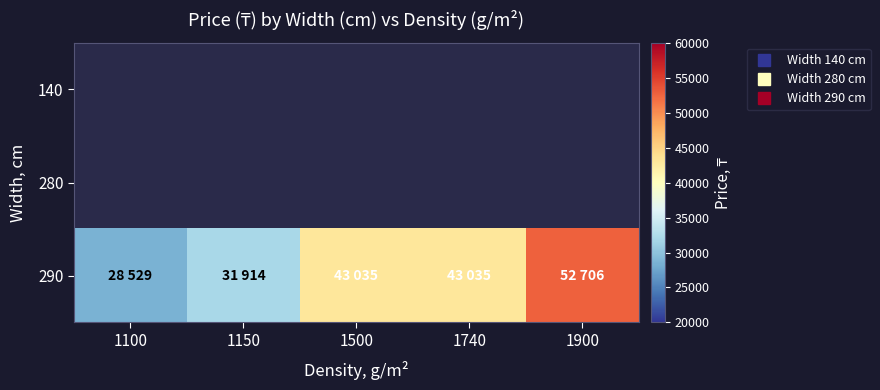

What is the difference between the 290 values at 1150 and 1500?

11121.0